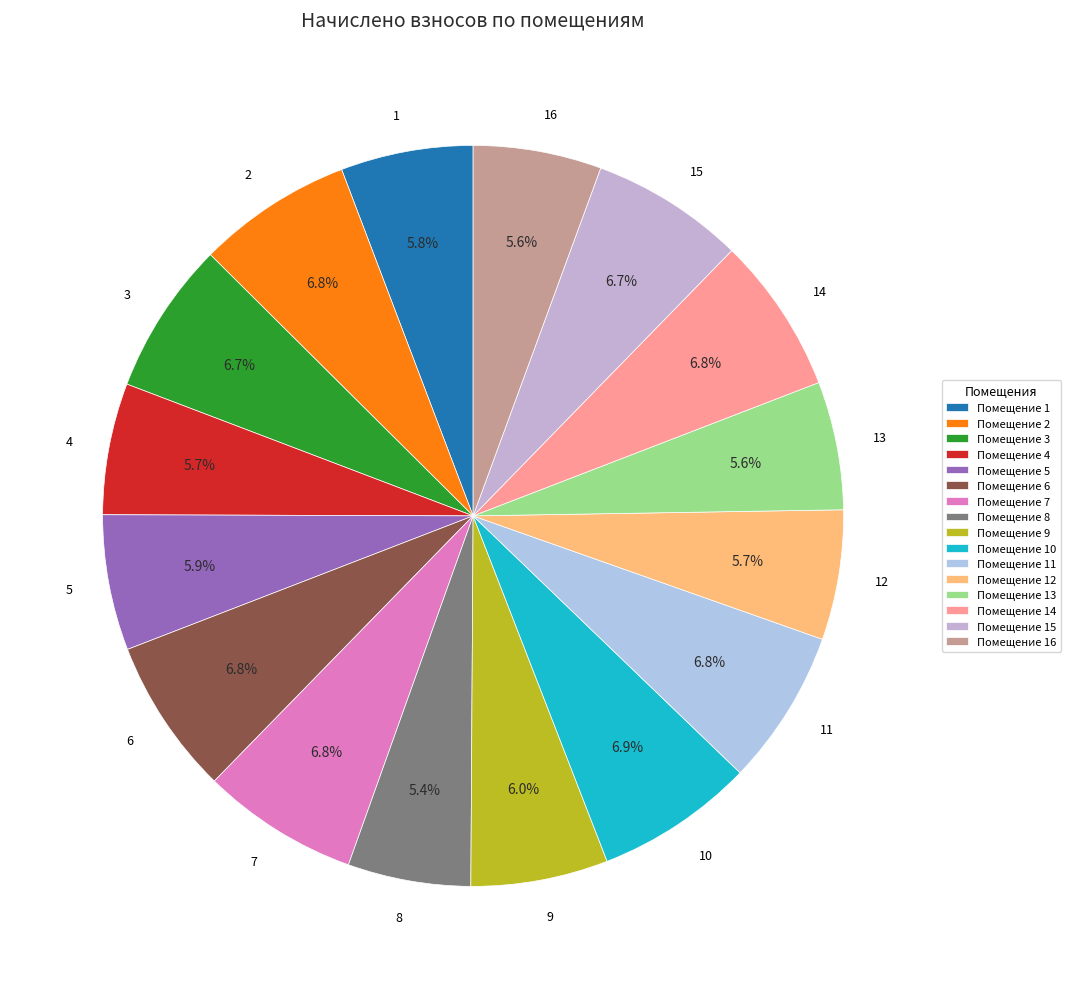

Approximately how many times larger is the value at 10 compared to 11?

1.0